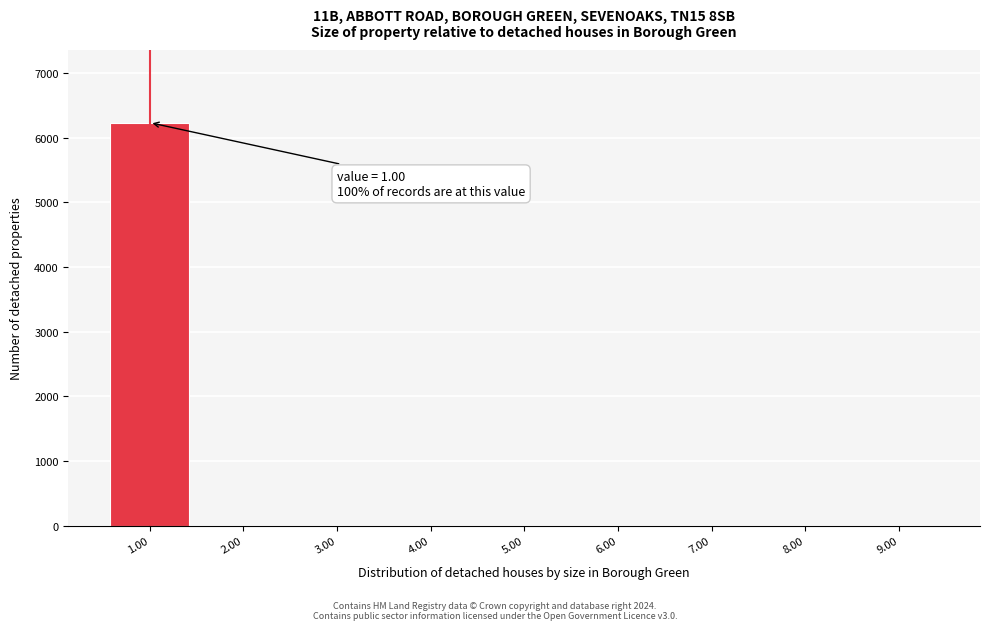

Reading left to right, list all the values displayed in this chart.

1.00=6230	2.00=0	3.00=0	4.00=0	5.00=0	6.00=0	7.00=0	8.00=0	9.00=0